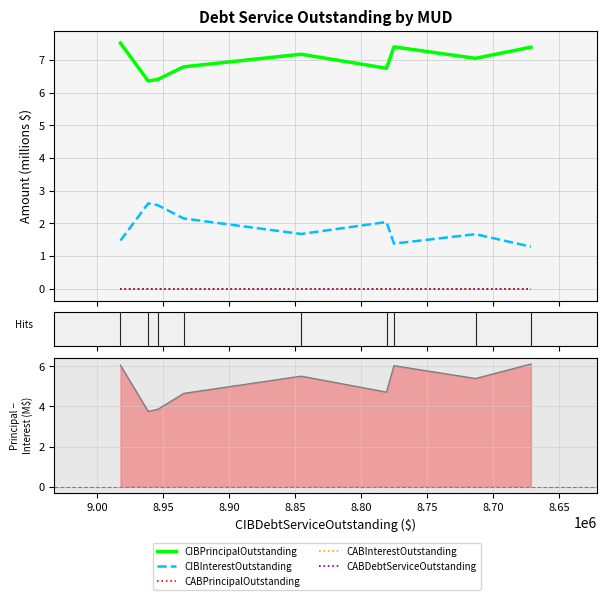

How many data points in CIBPrincipalOutstanding are above 7?

5